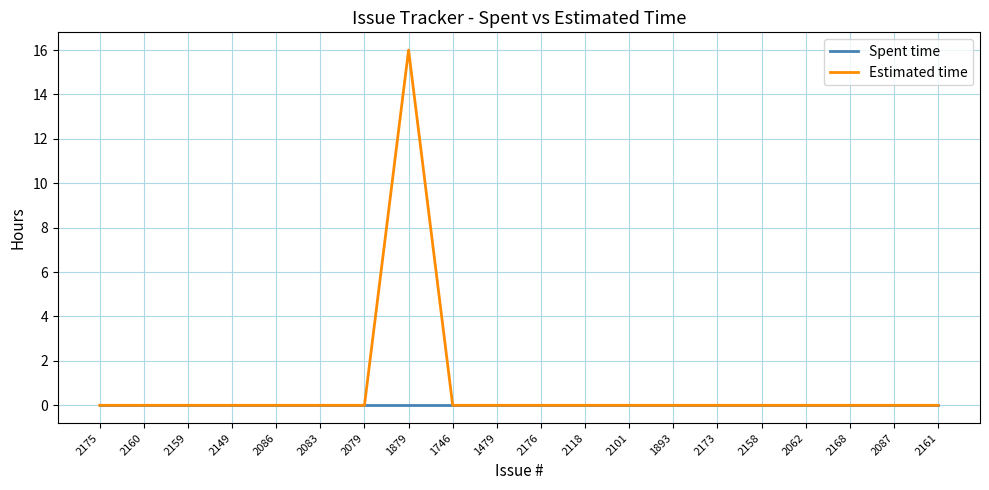

Reading left to right, list all the values displayed in this chart.

Spent time: 2175=0	2160=0	2159=0	2149=0	2086=0	2083=0	2079=0	1879=0	1746=0	1479=0	2176=0	2118=0	2101=0	1893=0	2173=0	2158=0	2062=0	2168=0	2087=0	2161=0
Estimated time: 2175=0	2160=0	2159=0	2149=0	2086=0	2083=0	2079=0	1879=16	1746=0	1479=0	2176=0	2118=0	2101=0	1893=0	2173=0	2158=0	2062=0	2168=0	2087=0	2161=0